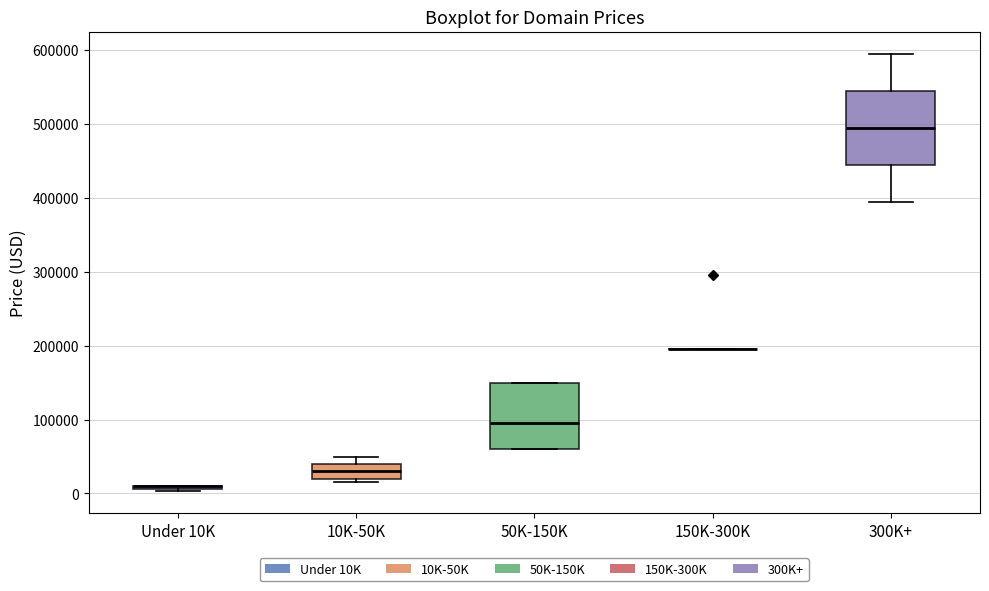

Where is the lower edge of the box for 50K-150K on the y-axis? The values are not printed on the chart, so give them approximately, as read against the axis.

60000